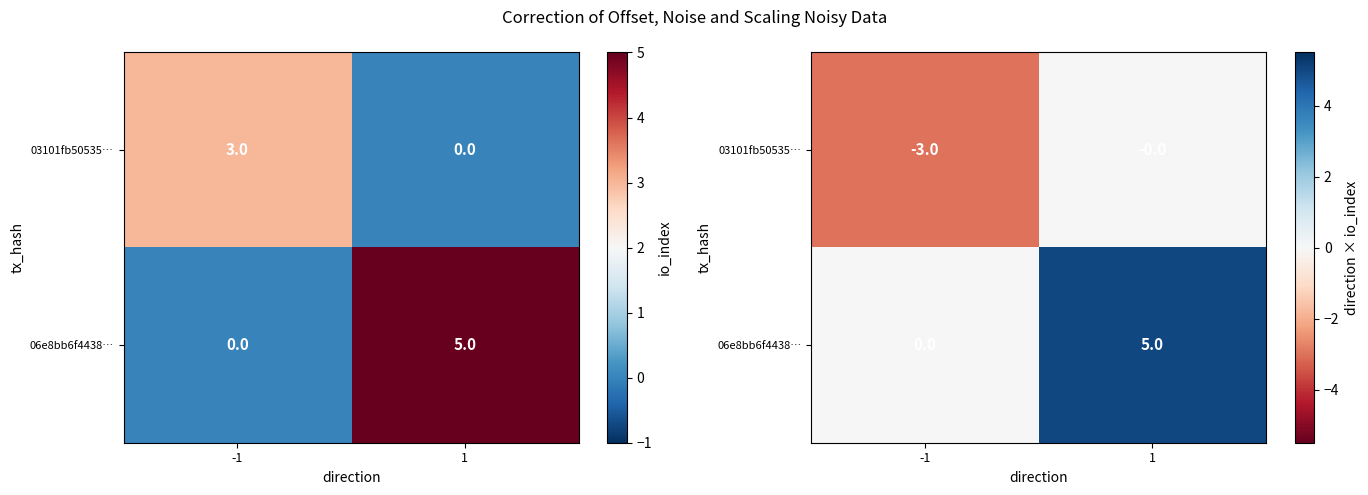

What is the difference between the 06e8bb6f4438… values at -1 and 1?

5